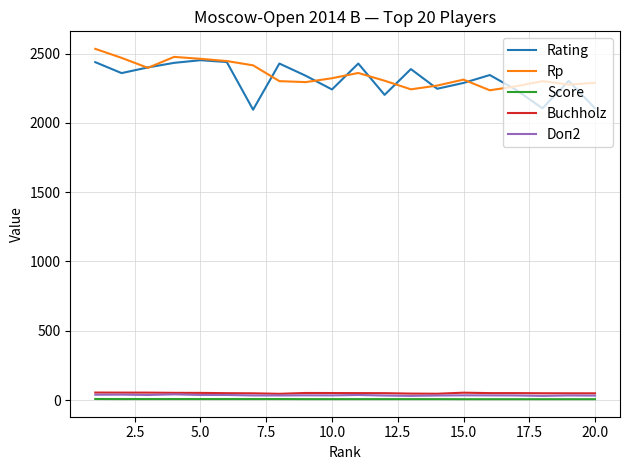

What are all the series names shown in the legend?

Rating, Rp, Score, Buchholz, Doп2